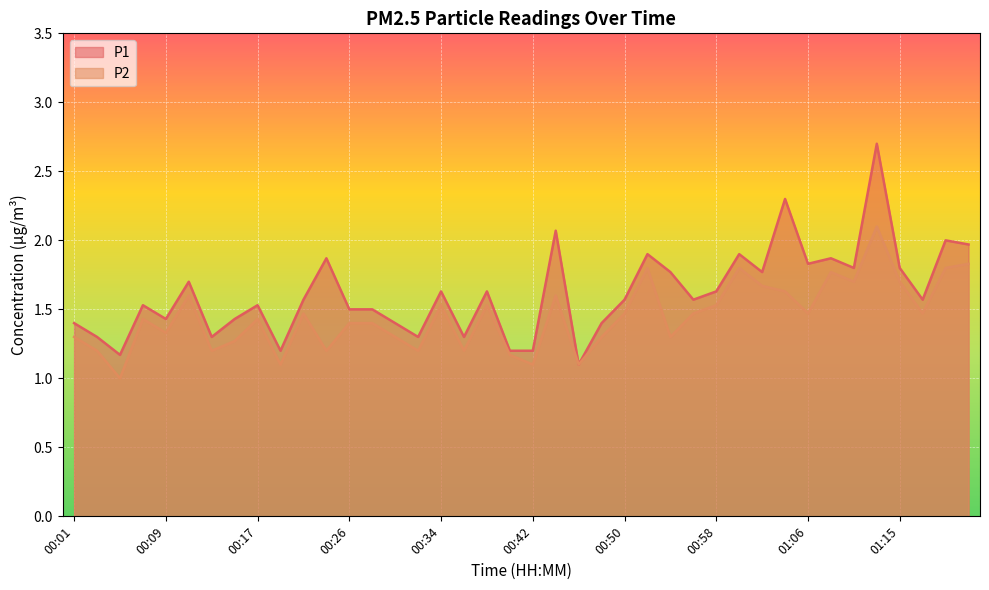

True or false: P1 and P2 intersect in this chart.

False